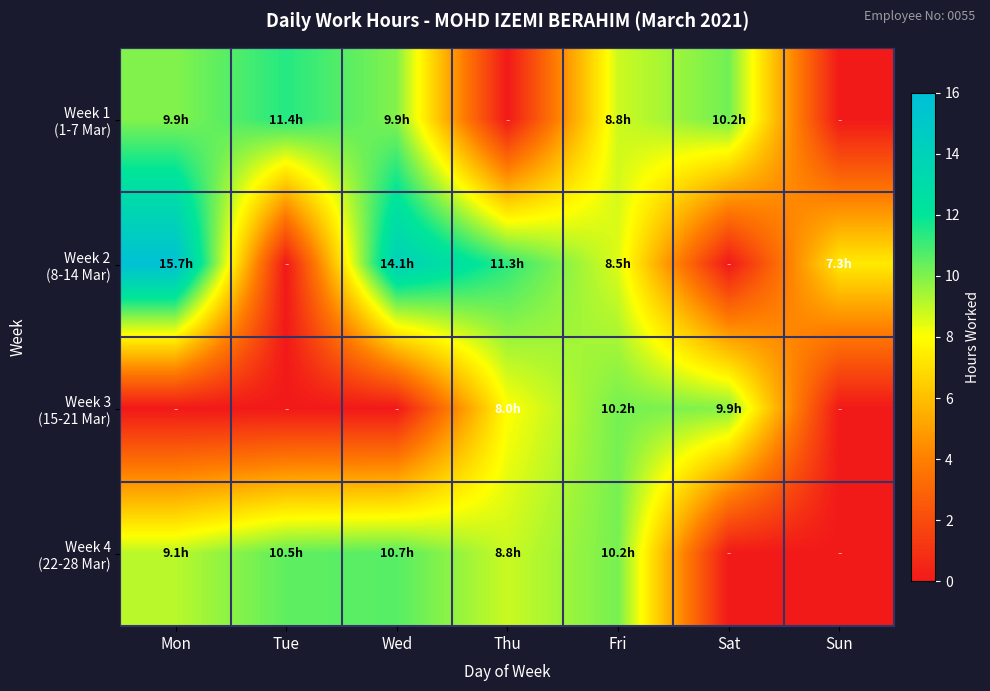

At which category does the chart reach its peak across all series?

Mon